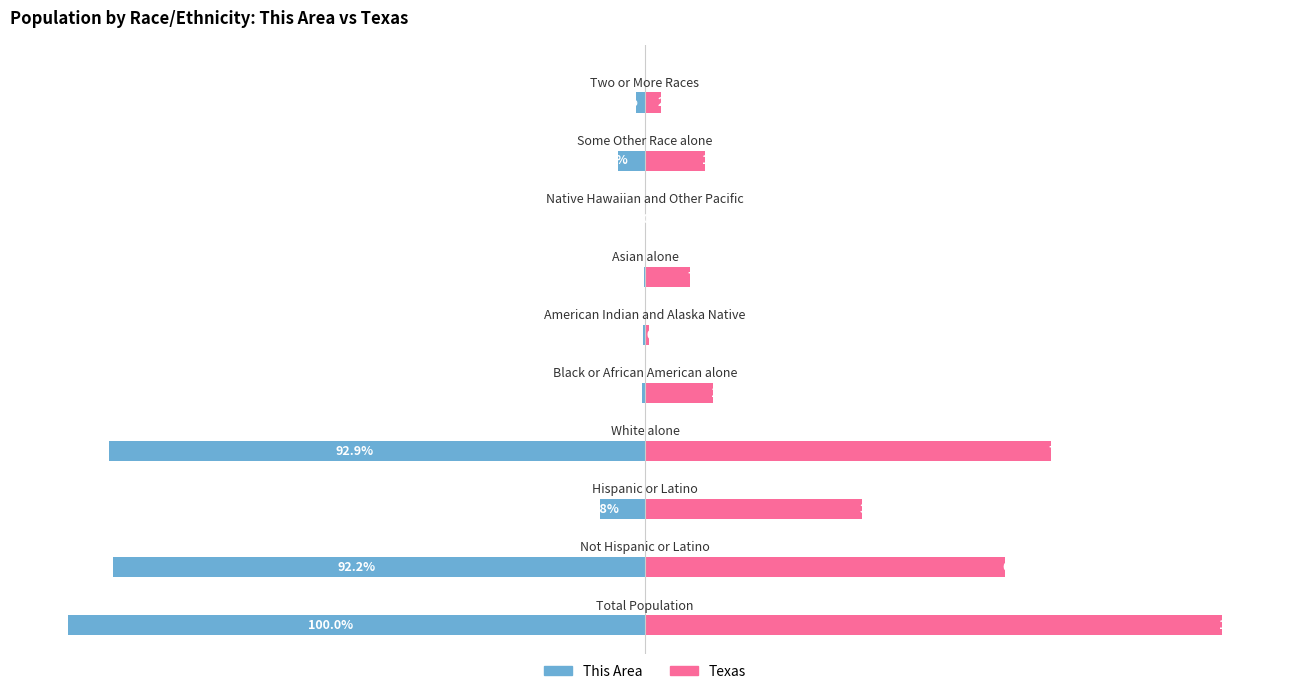

Rank the series at −75 from highest to lowest value.

Texas, This Area